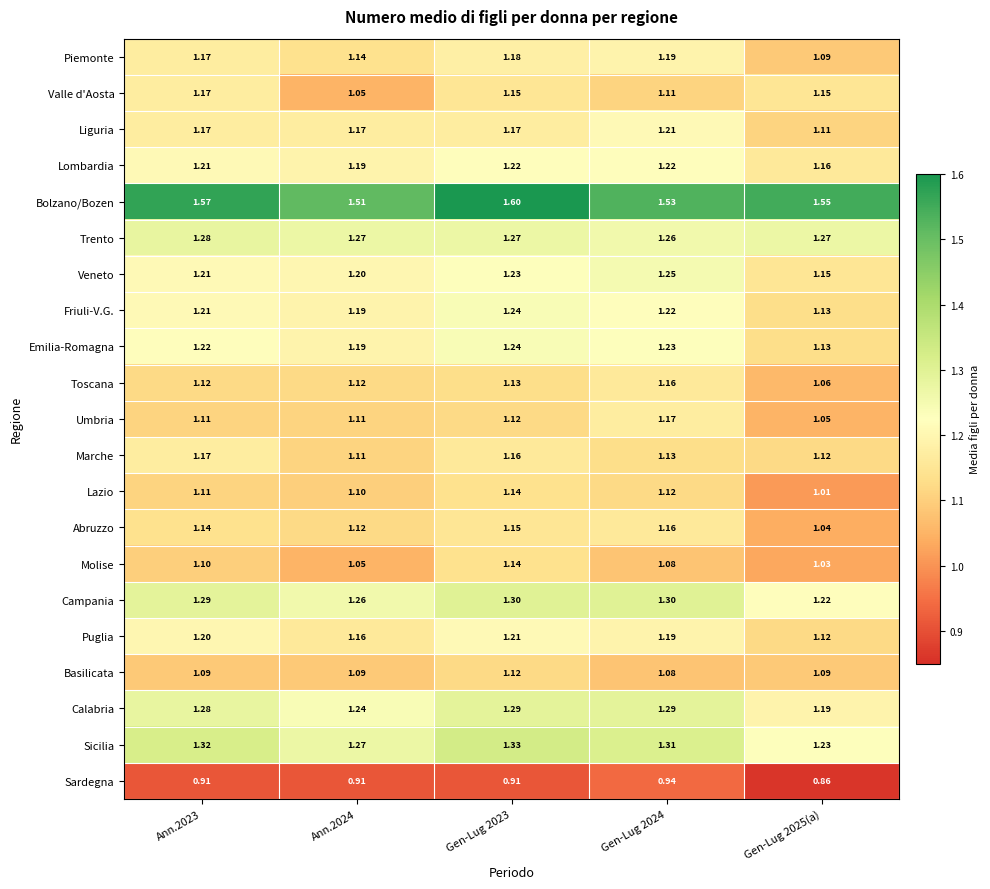

Between Ann.2024 and Gen-Lug 2023, which series saw the biggest shift?

Valle d'Aosta